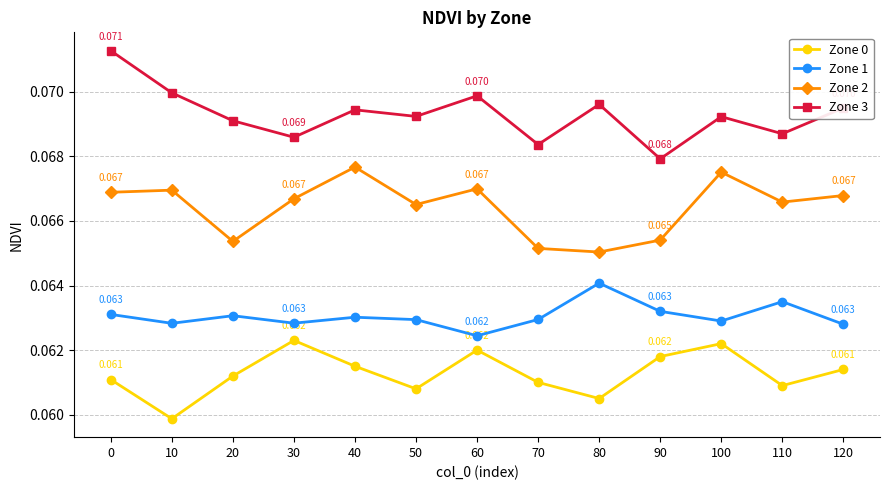

True or false: Zone 0 and Zone 2 cross at least once.

False